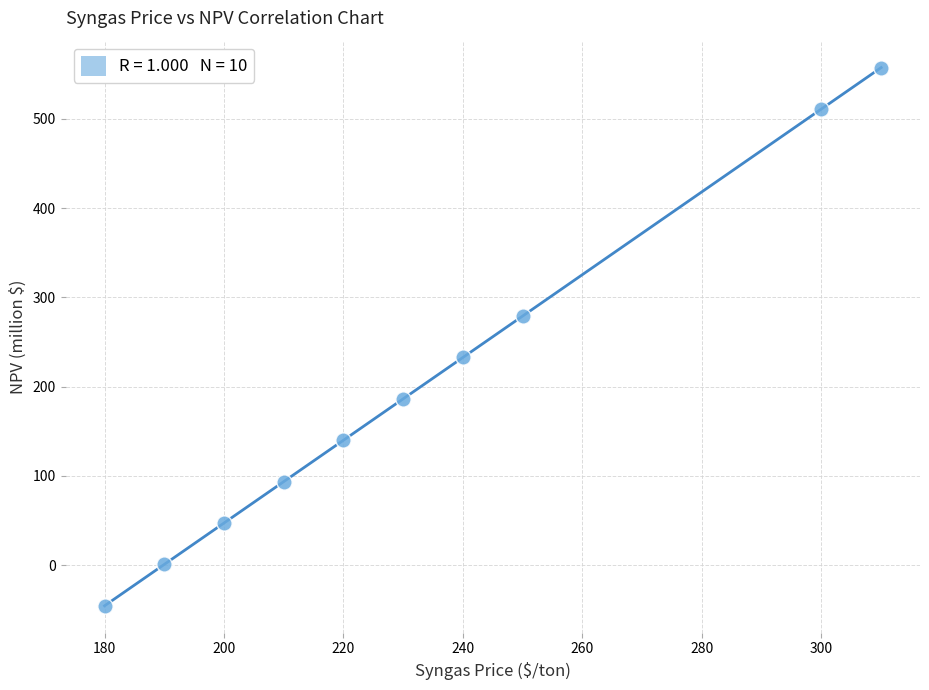

What is the average X value?

233.0